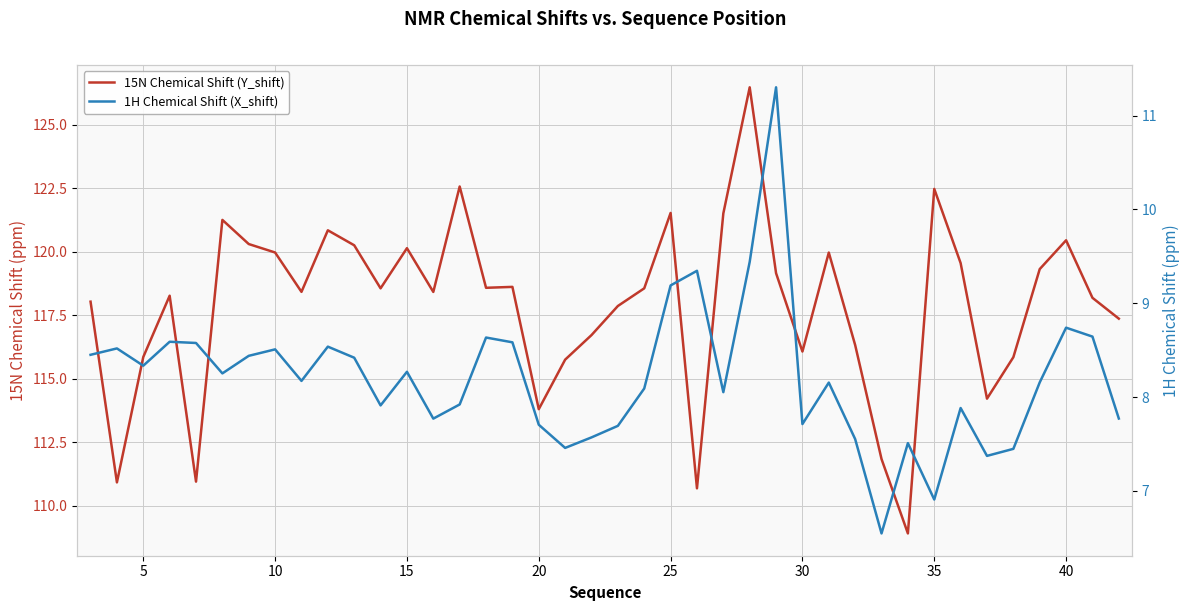

How many lines are shown in the chart?

2